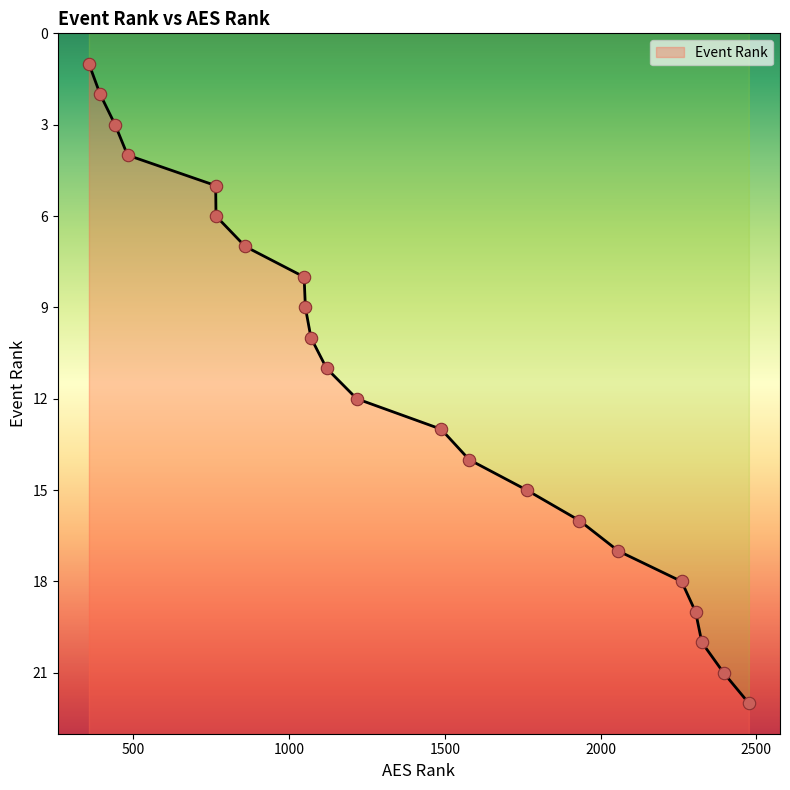

What is the change in value from 1488 to 2260?

+5